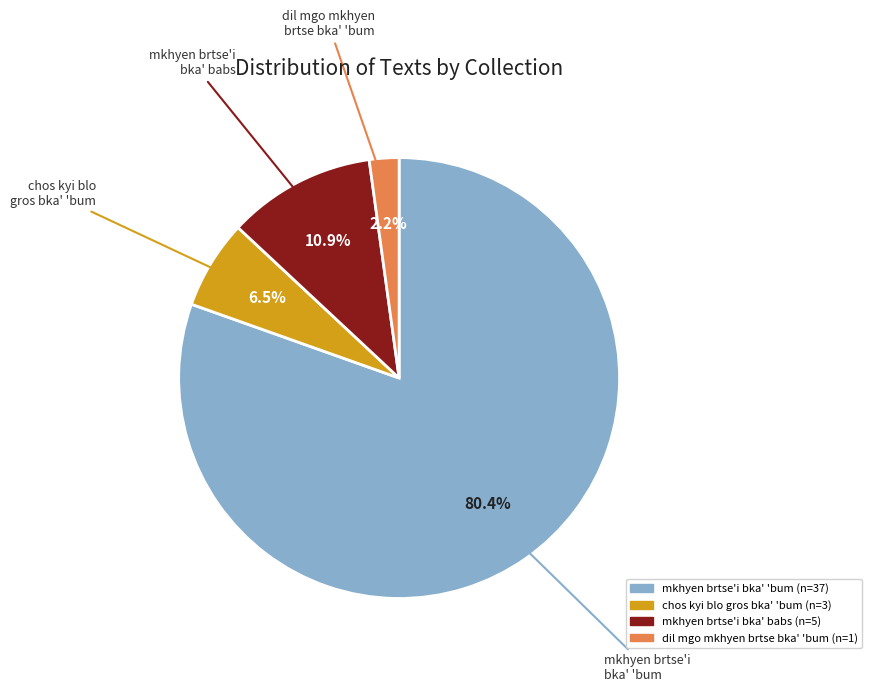

Do dil mgo mkhyen brtse bka' 'bum and mkhyen brtse'i bka' 'bum together represent more than half of the pie?

Yes